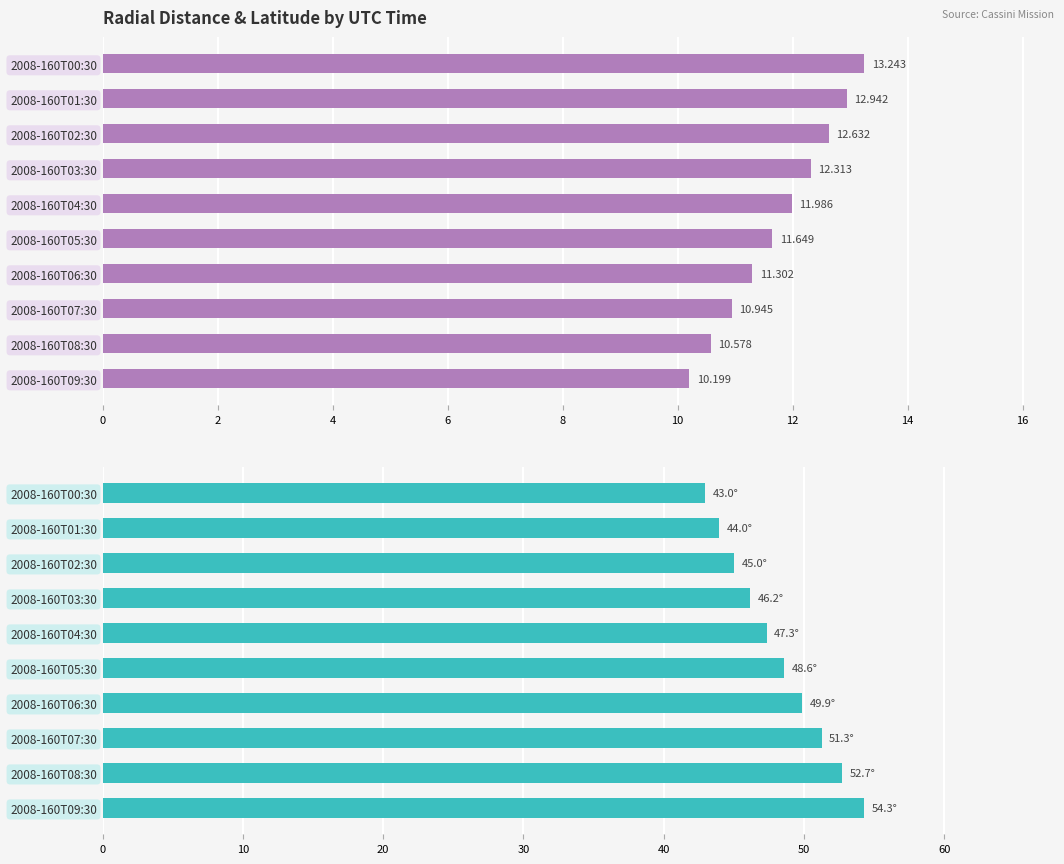

What is the value of the Radial_Distance bar at the 10th from the left?

10.2